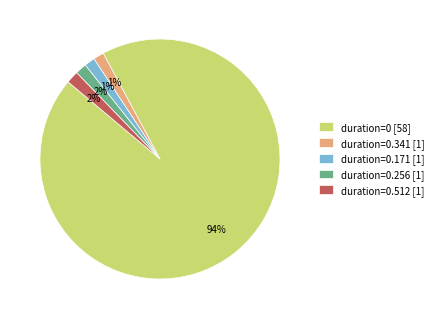

Which has a higher value, duration=0 [58] or duration=0.512 [1]?

duration=0 [58]